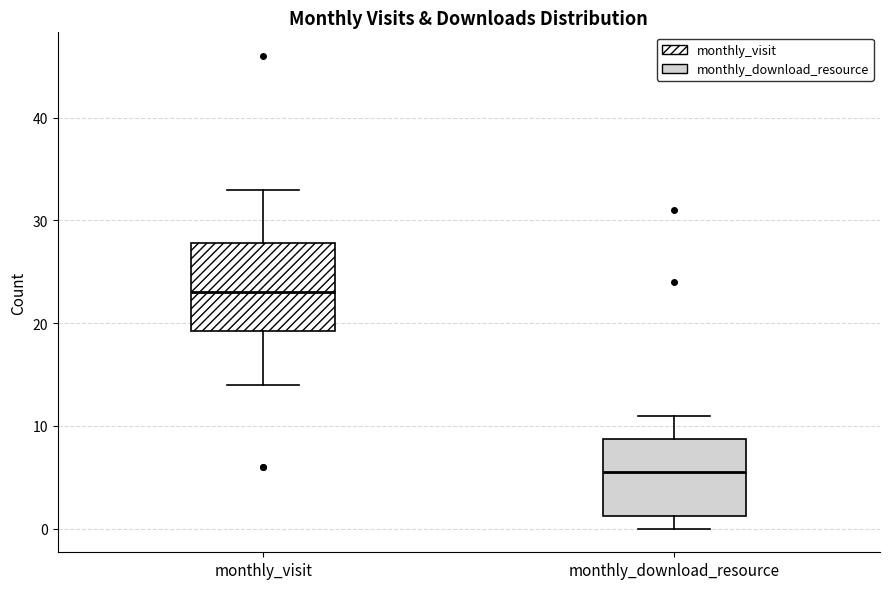

Where does the median line of the box for monthly_download_resource sit on the y-axis? The values are not printed on the chart, so give them approximately, as read against the axis.

6